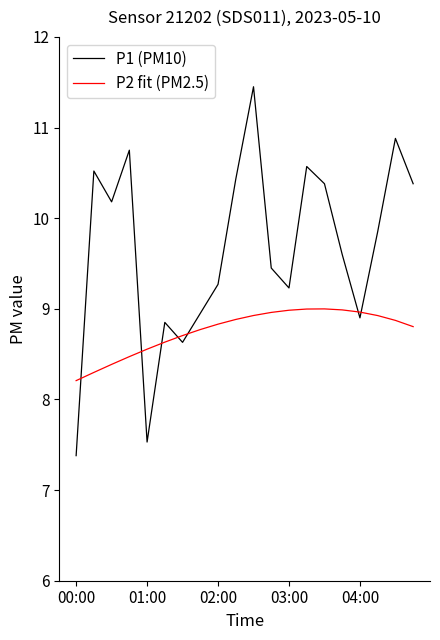

Is this an area chart (filled region under the line)?

No